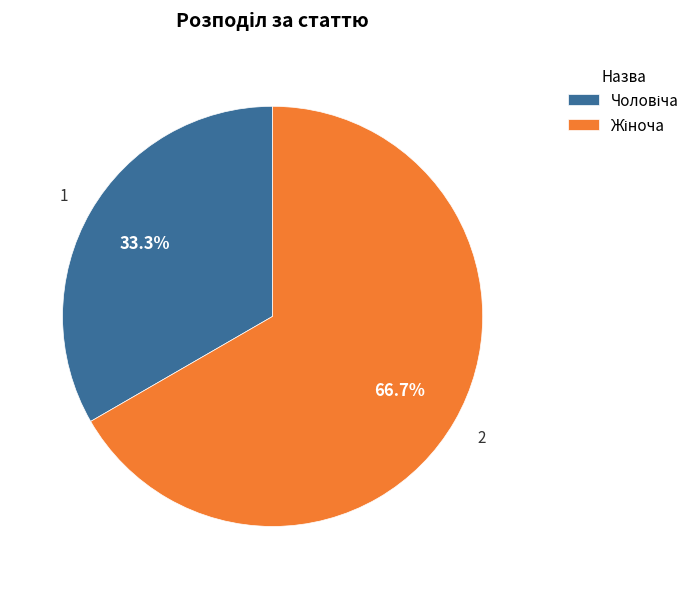

How many slices are in this pie chart?

2